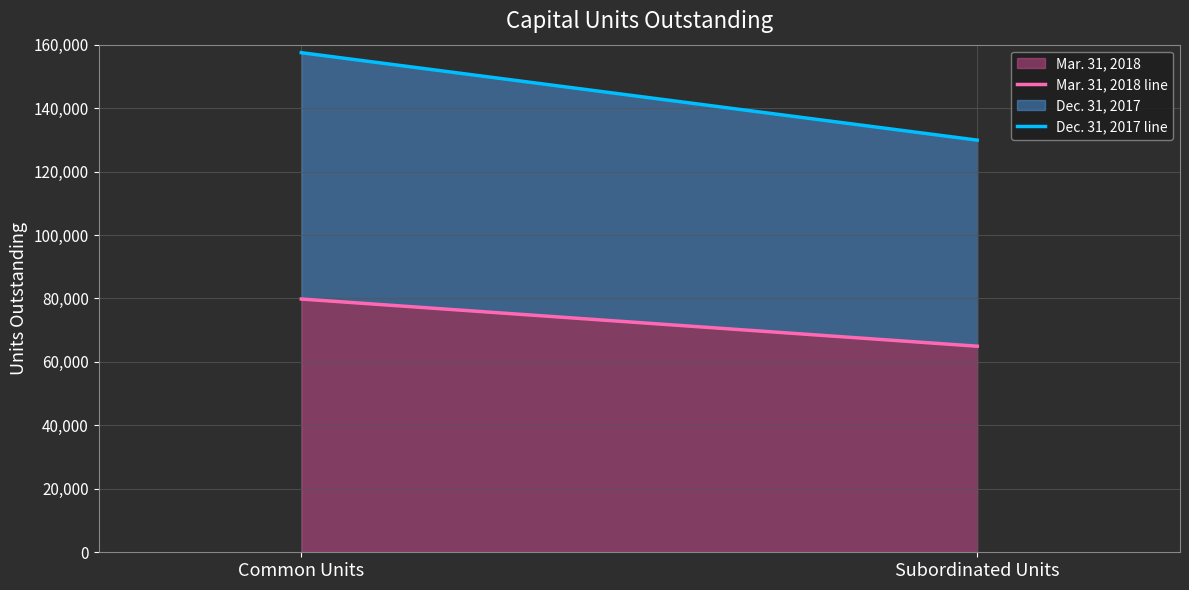

Which category has the highest value across all series?

Common Units